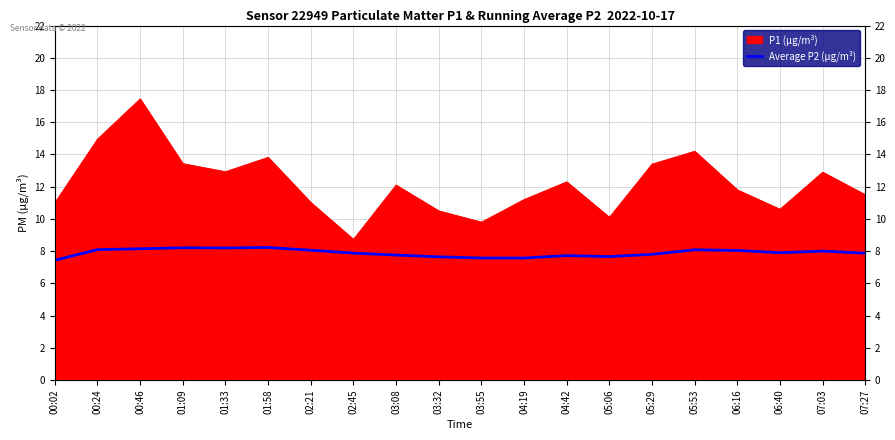

What is the label of the 20th point from the right?

00:02